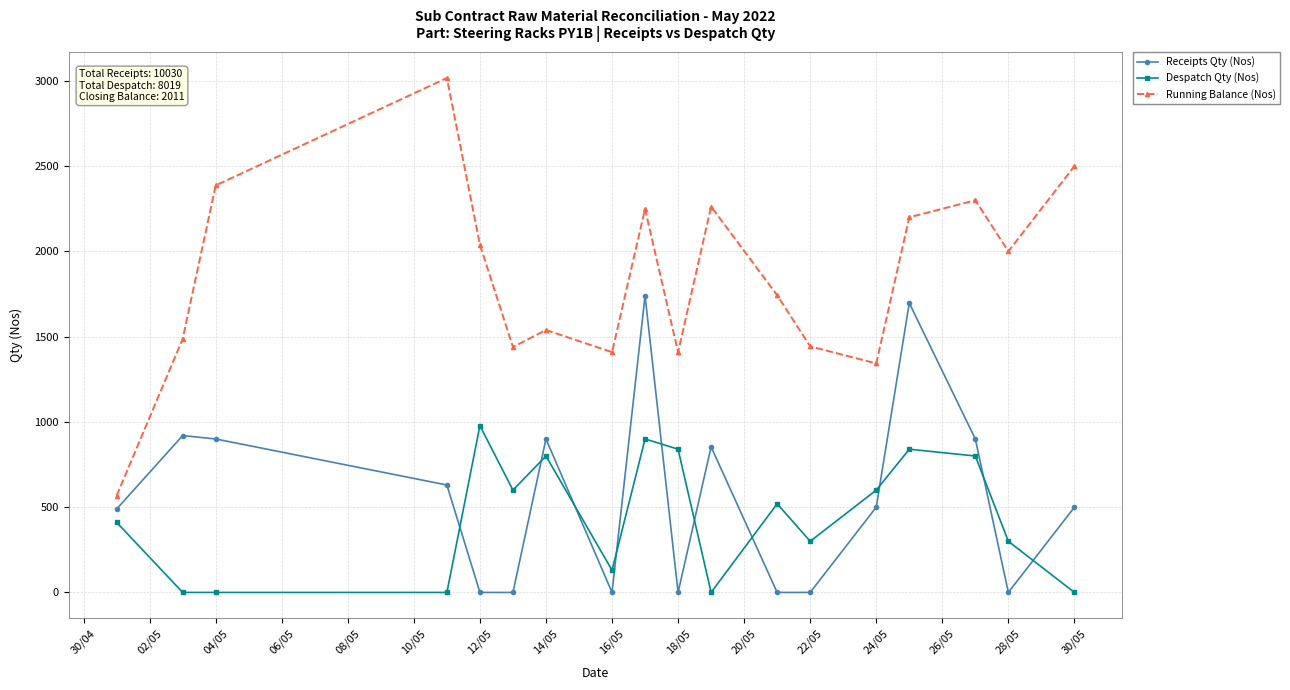

True or false: Running Balance (Nos) and Receipts Qty (Nos) intersect in this chart.

False